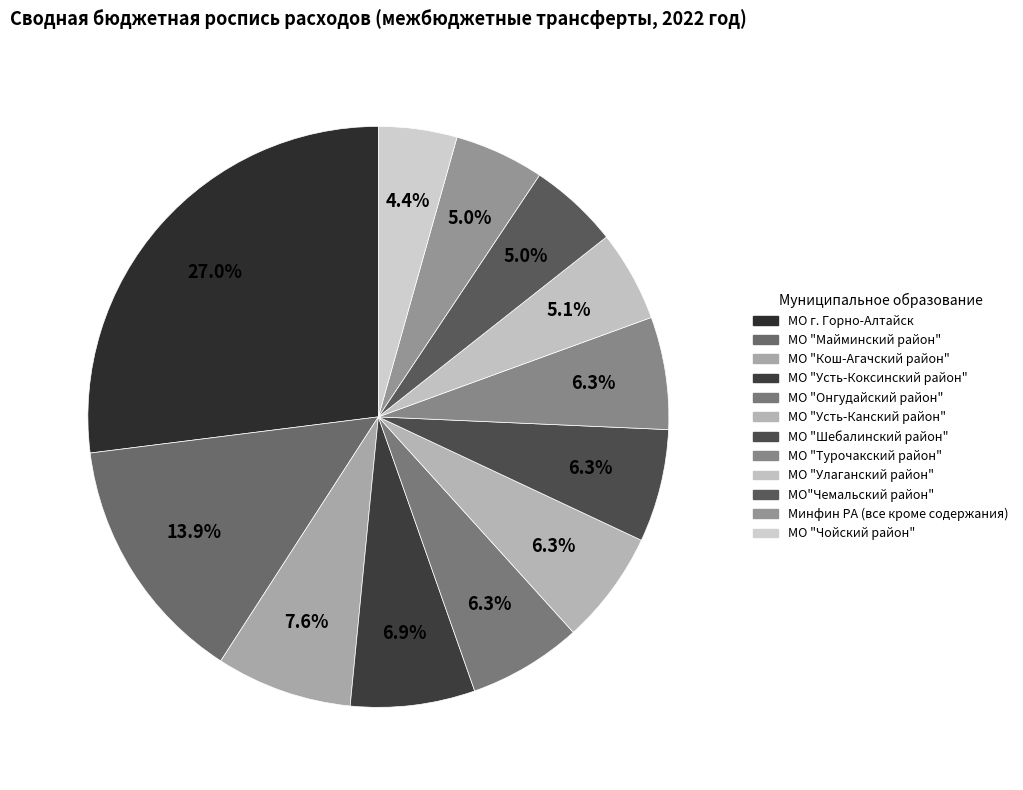

Count the number of slices in the pie.

12